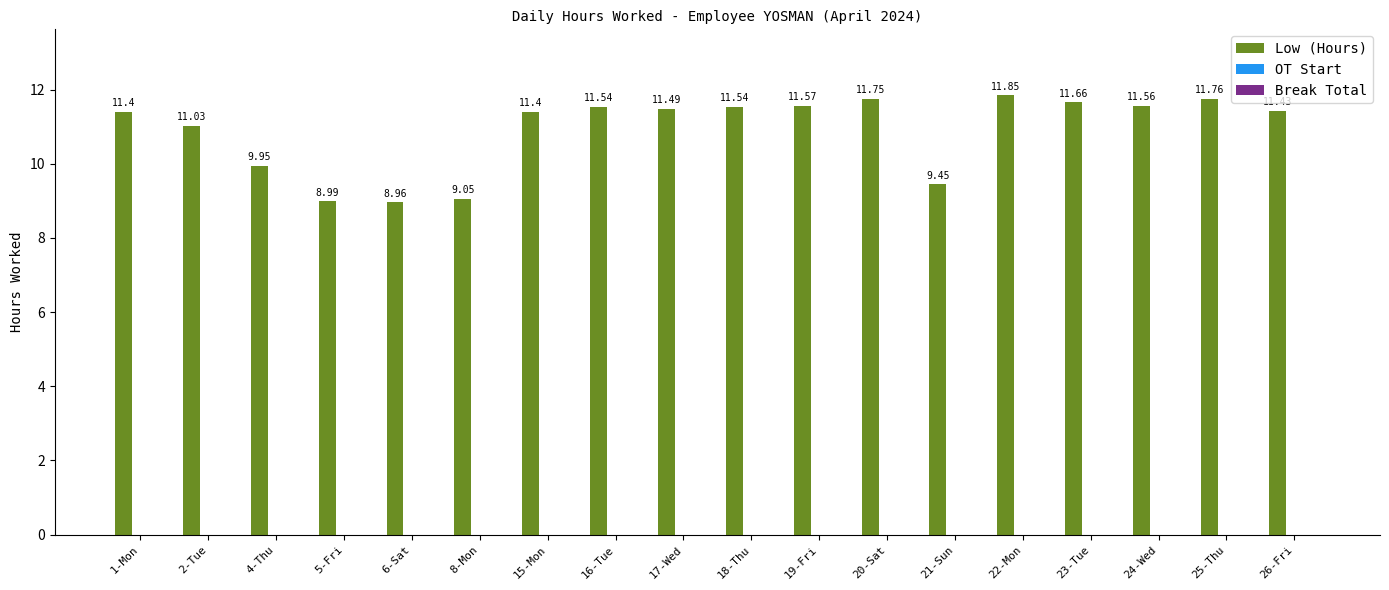

What is the change in value from 21-Sun to 23-Tue?

+2.2